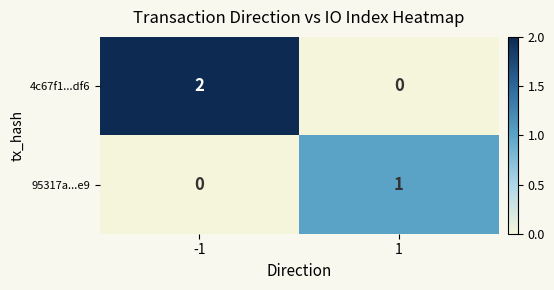

List the series in order of their peak value, lowest first.

95317a...e9, 4c67f1...df6